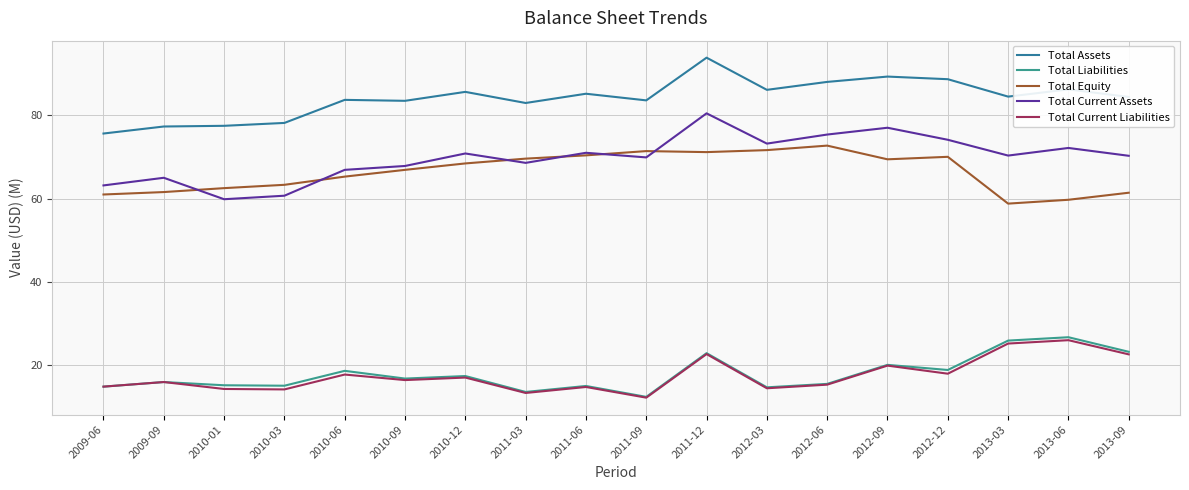

What is the difference between the Total Liabilities values at 2011-09 and 2010-06?

6.3